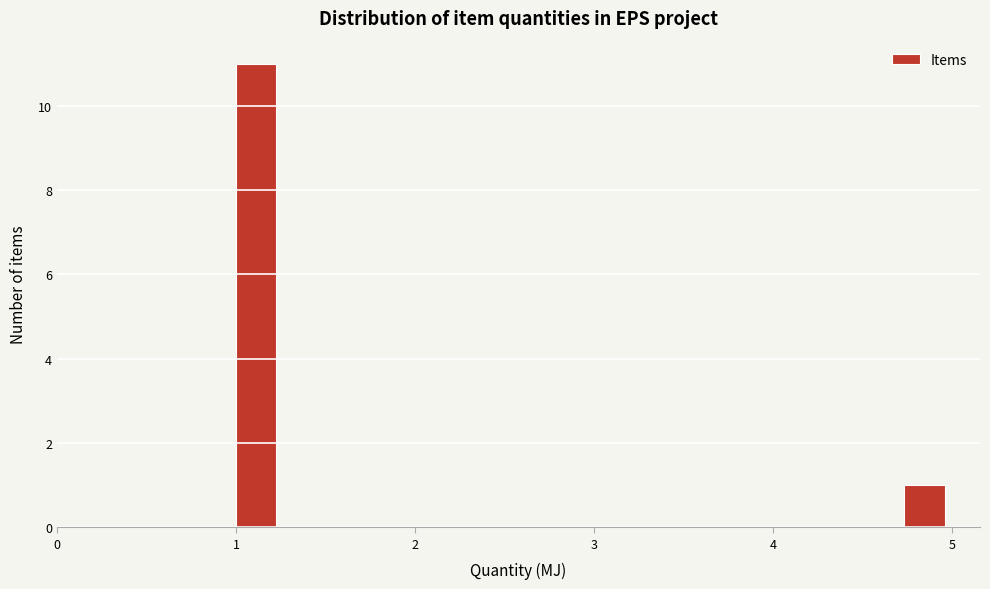

Read against the x-axis, roughly where is the centre of the tallest bar?

1.1